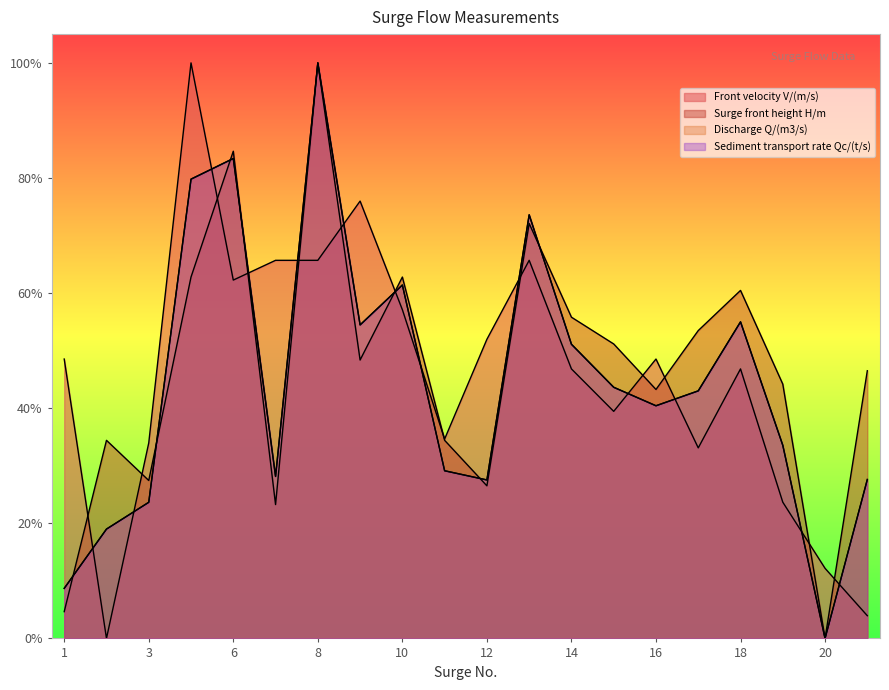

Does the chart have visible grid lines?

No